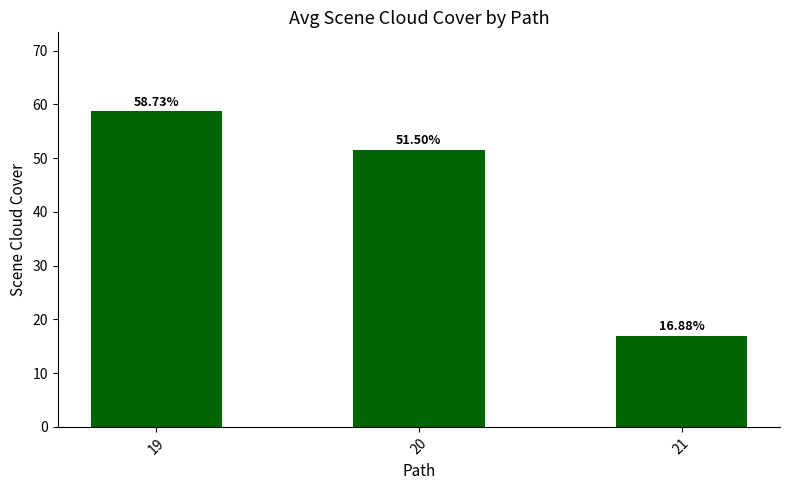

What is the value of the 3rd bar from the left?

16.9